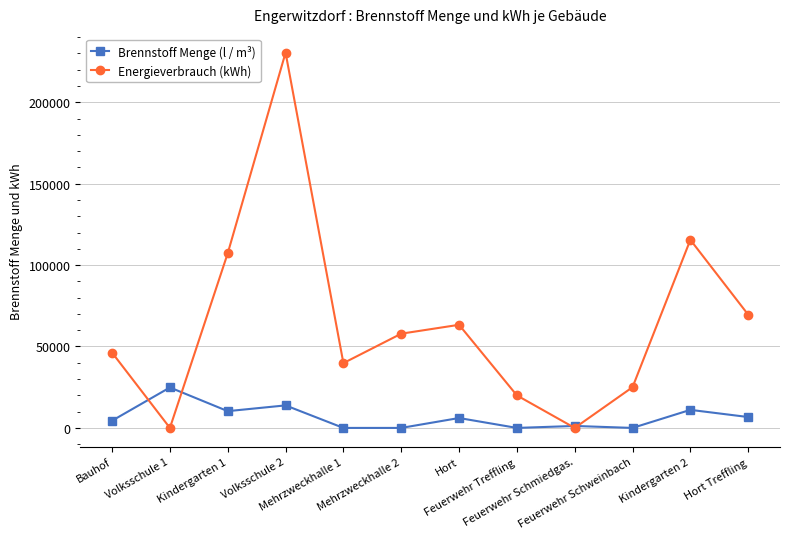

True or false: Energieverbrauch (kWh) has more than 0 interior local peaks.

True